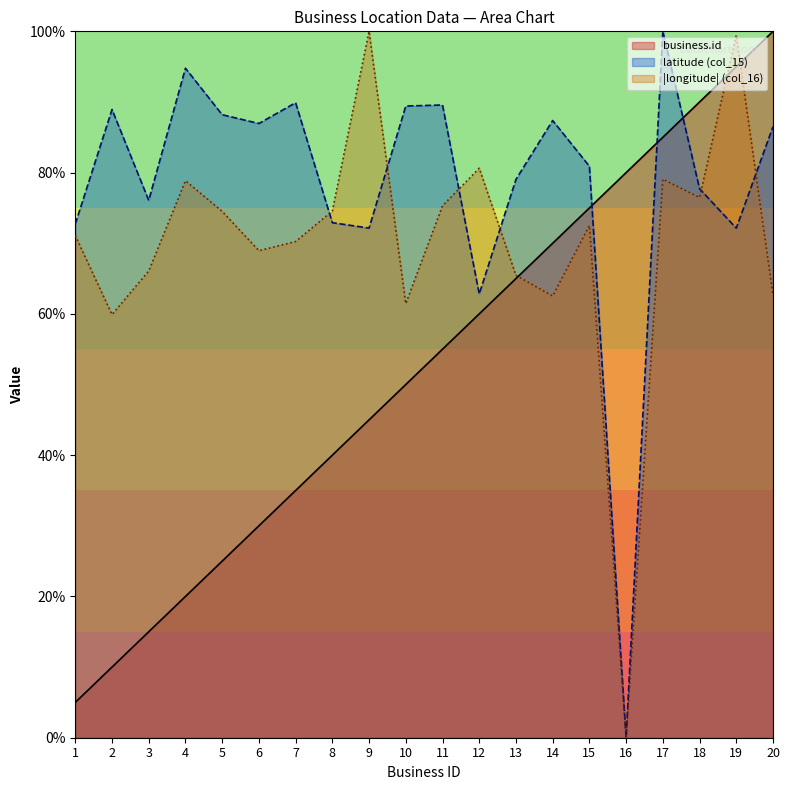

Is it true that business.id equals 15.0 at 3?

True